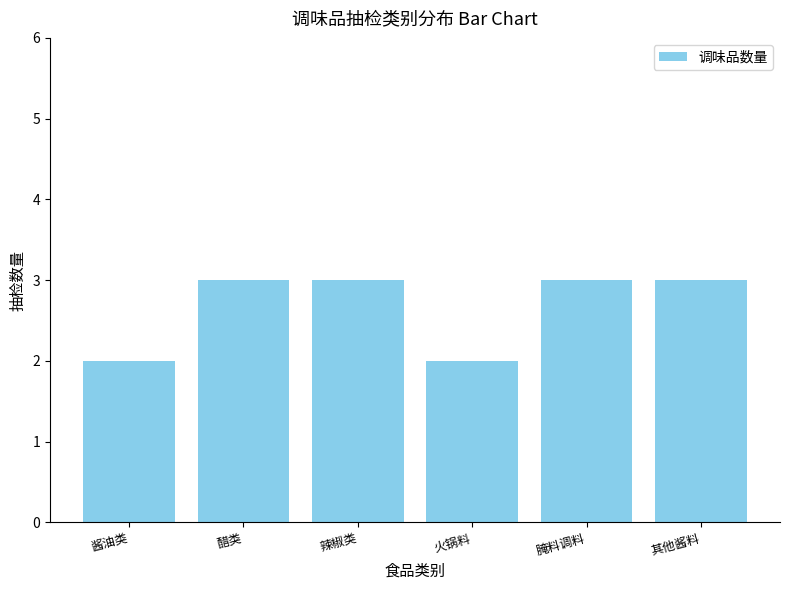

The chart shows a value of 3 at 其他酱料. True or false?

True